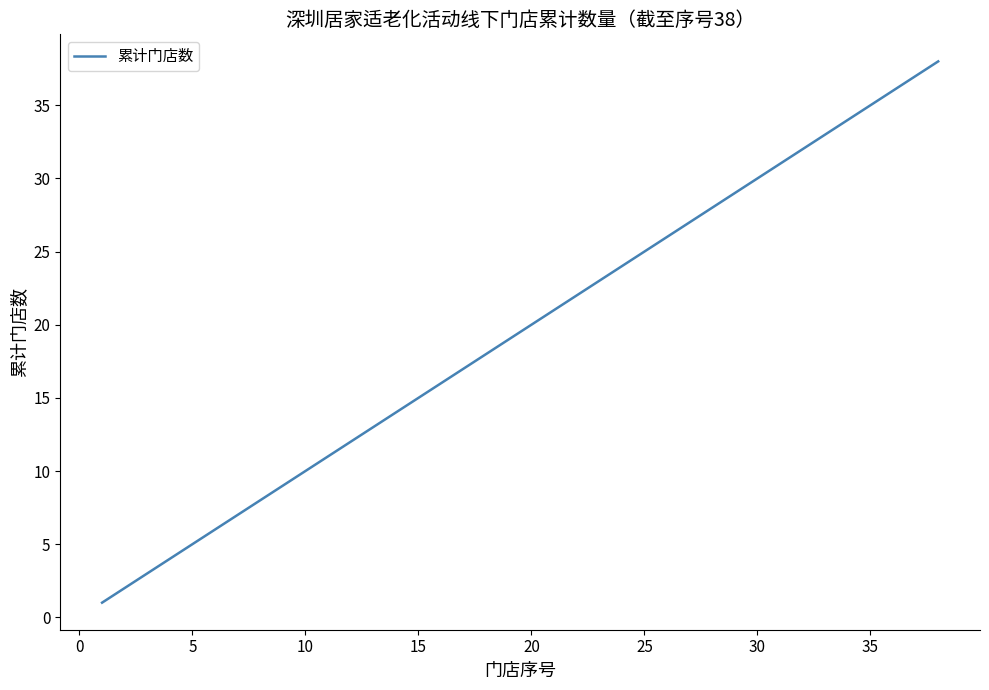

What is the greatest value displayed?

38